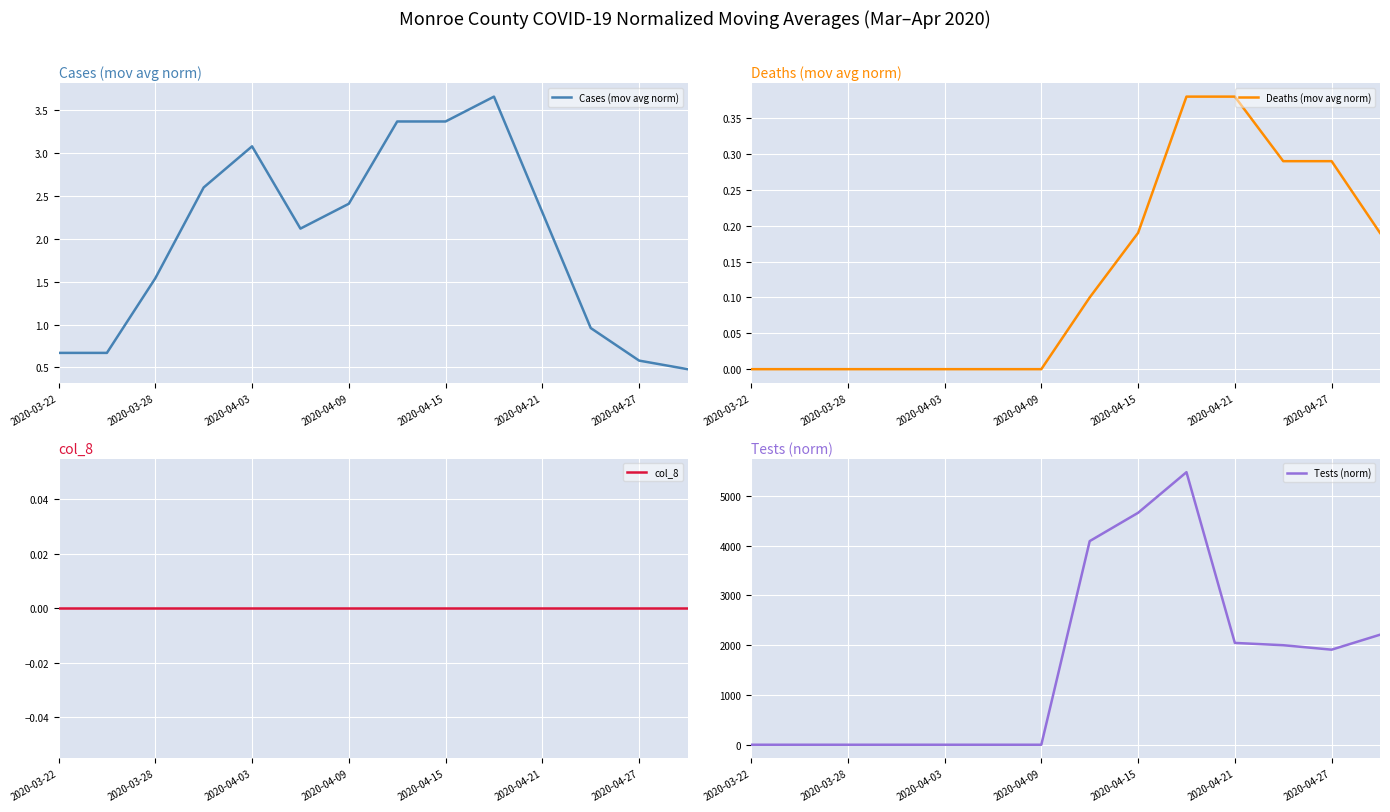

True or false: Cases (mov avg norm) has a value of 1.1 at 2020-04-15.

False